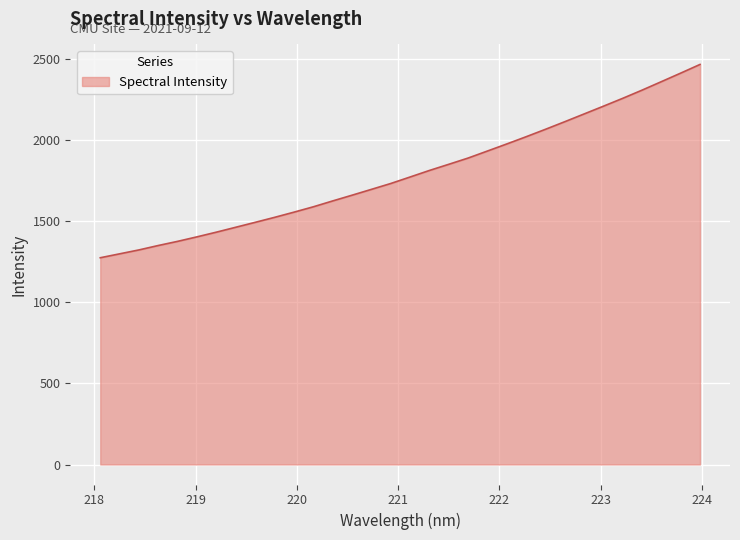

What is the minimum value shown in the chart?

1273.5